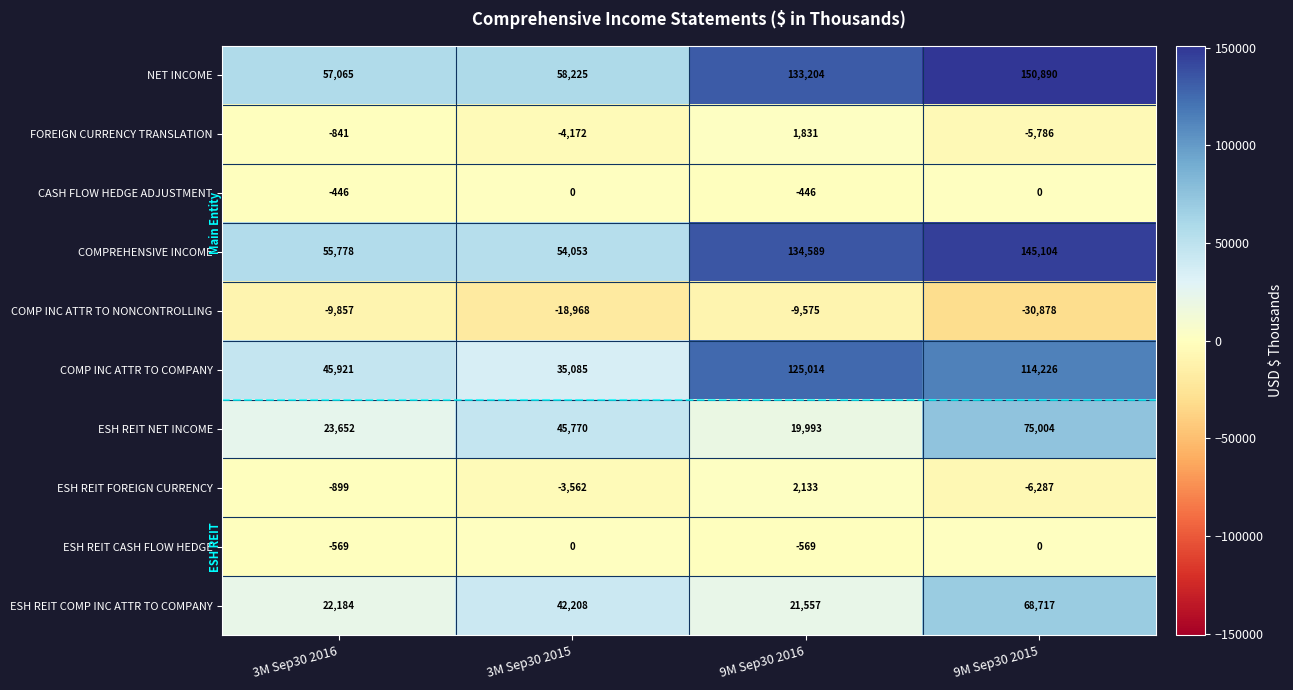

At which category does the chart reach its peak across all series?

9M Sep30 2015